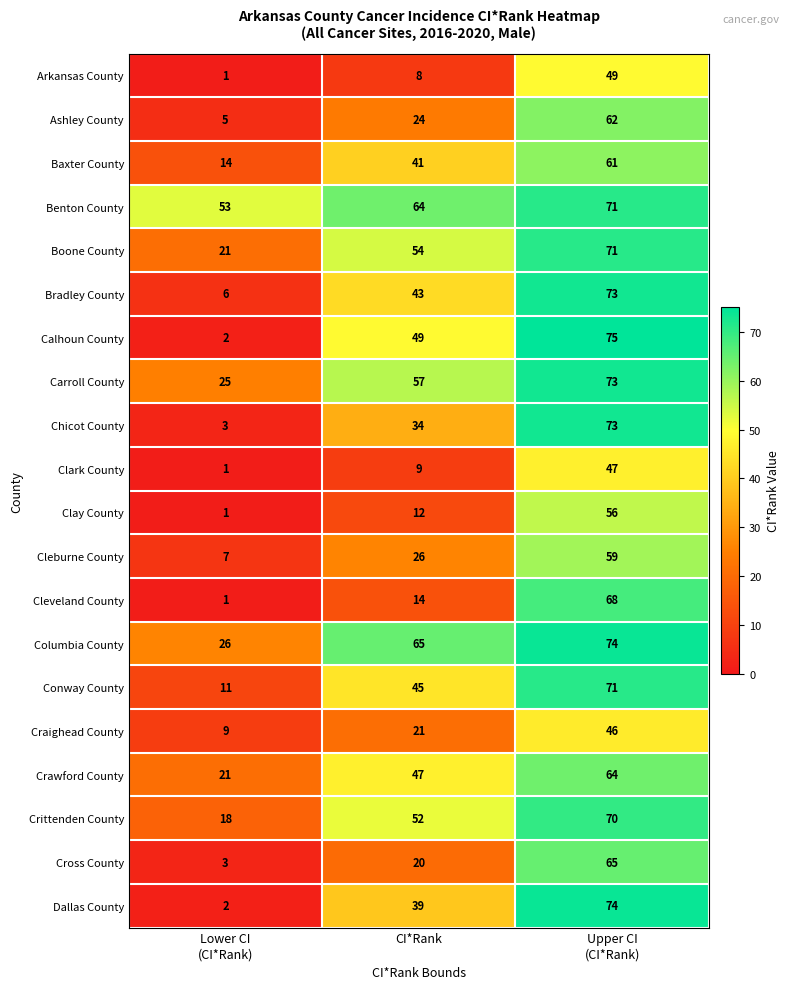

Between Lower CI
(CI*Rank) and Upper CI
(CI*Rank), which series saw the biggest shift?

Calhoun County